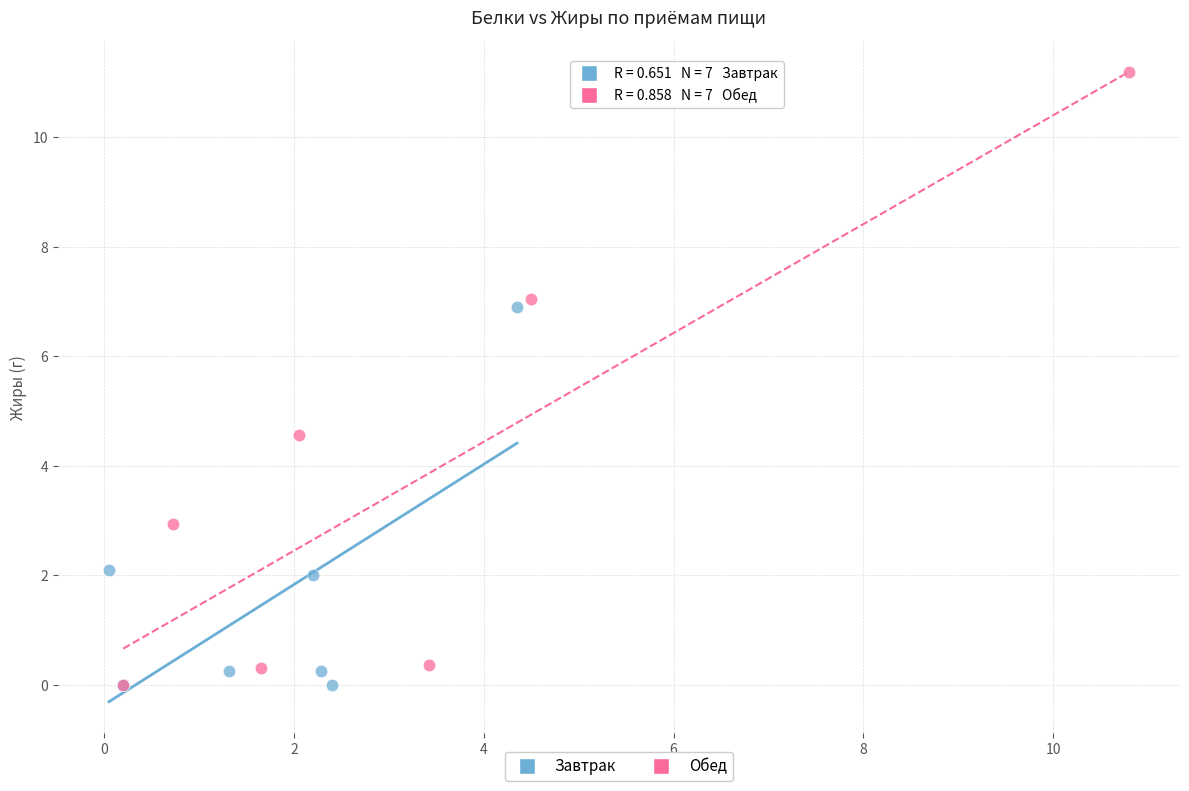

What are all the series names shown in the legend?

Завтрак, Обед